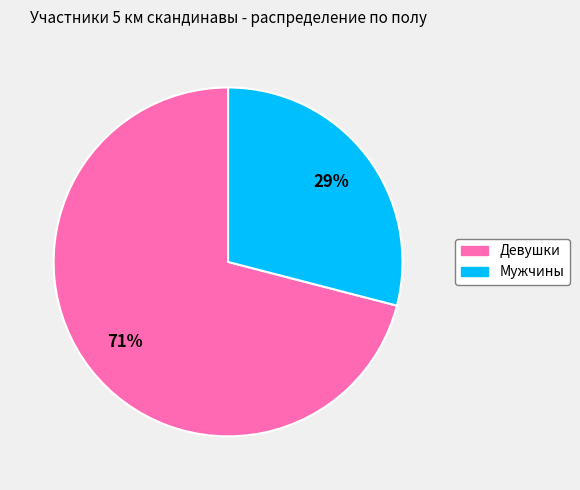

To the nearest percent, what is the difference between the largest and smallest slice percentages?

42%